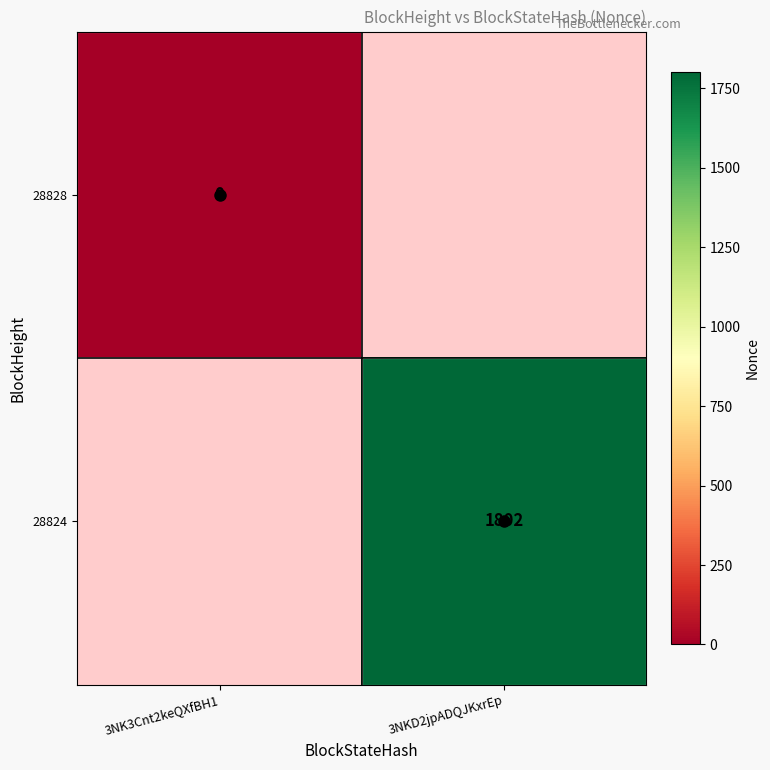

List the series in order of their overall mean, lowest first.

28828, 28824